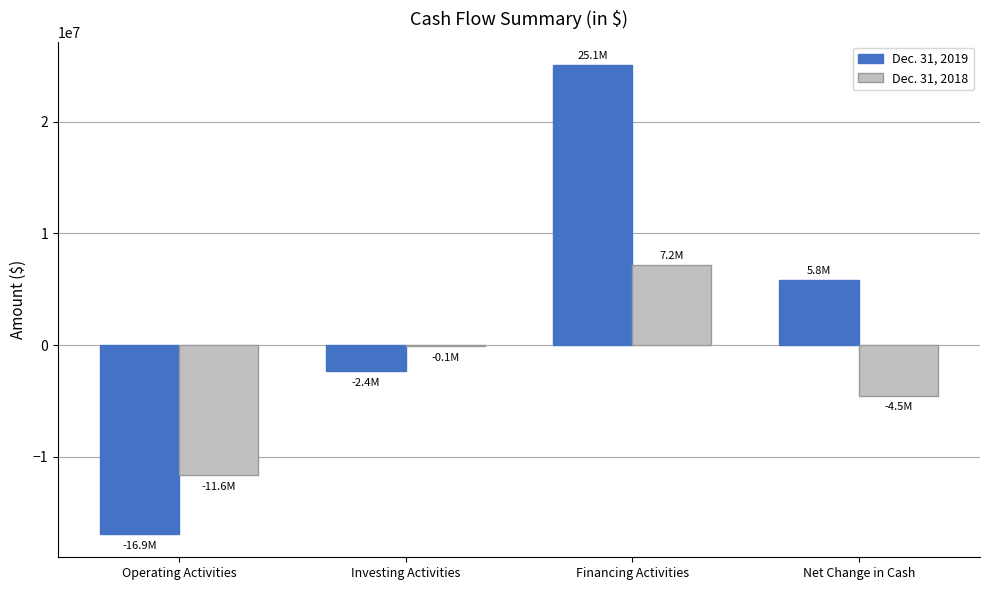

Does the chart contain stacked bars?

No